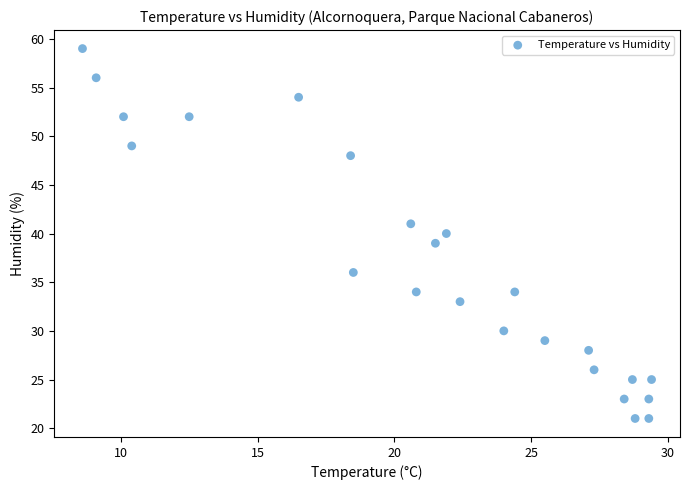

What is the range of Y values (max minus min)?

38